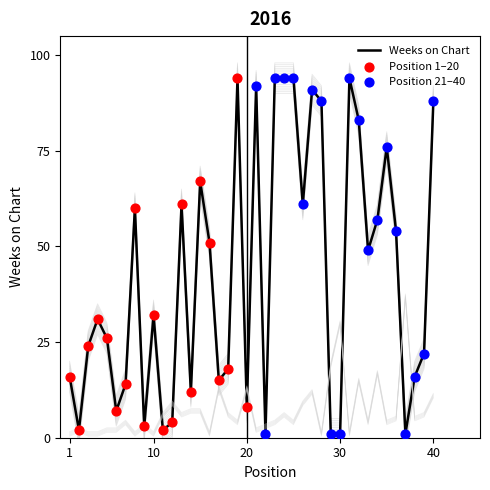

Which series has the widest spread of Y values?

Weeks on Chart